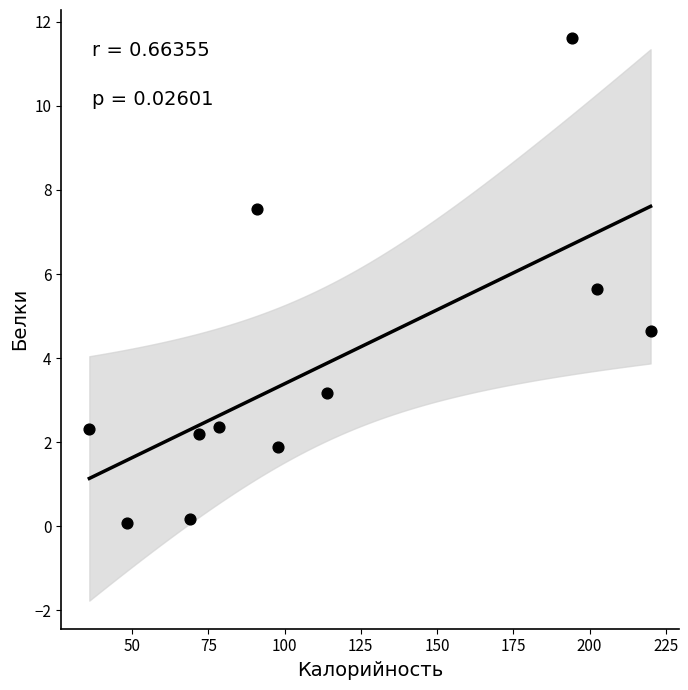

What is the range of Y values (max minus min)?

11.5